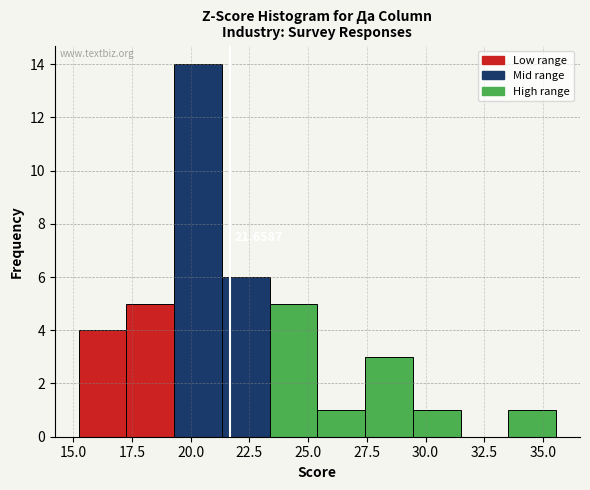

Which range on the x-axis has the tallest bar?

19.5 to 21.5